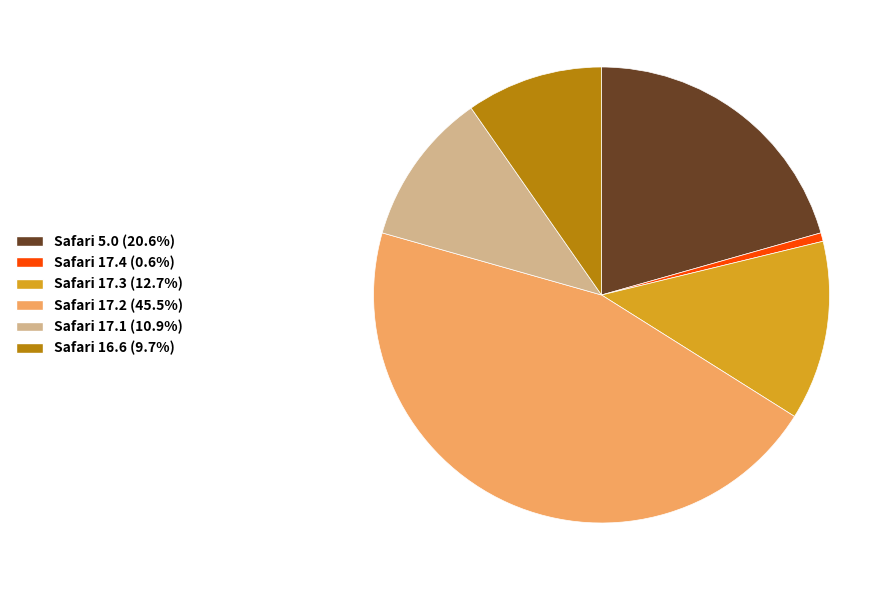

Between Safari 17.2 and Safari 17.1, which is larger?

Safari 17.2